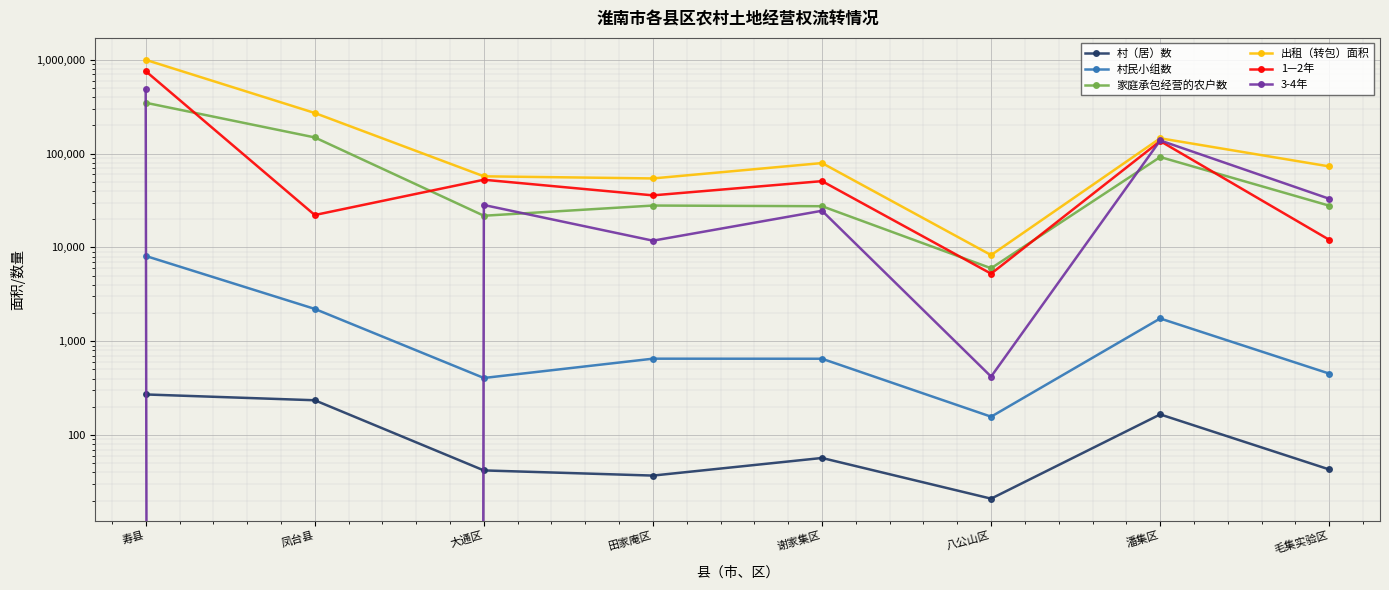

What is the label of the 6th point from the left?

八公山区